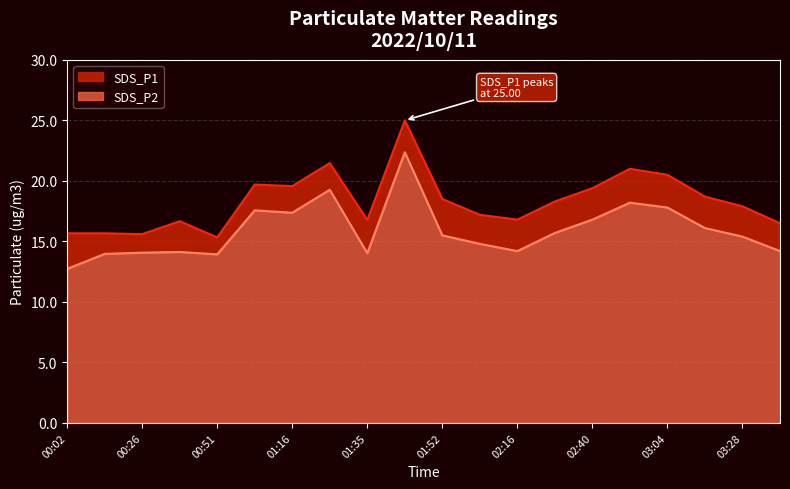

Where is SDS_P2 nearest to the value 17?

02:40